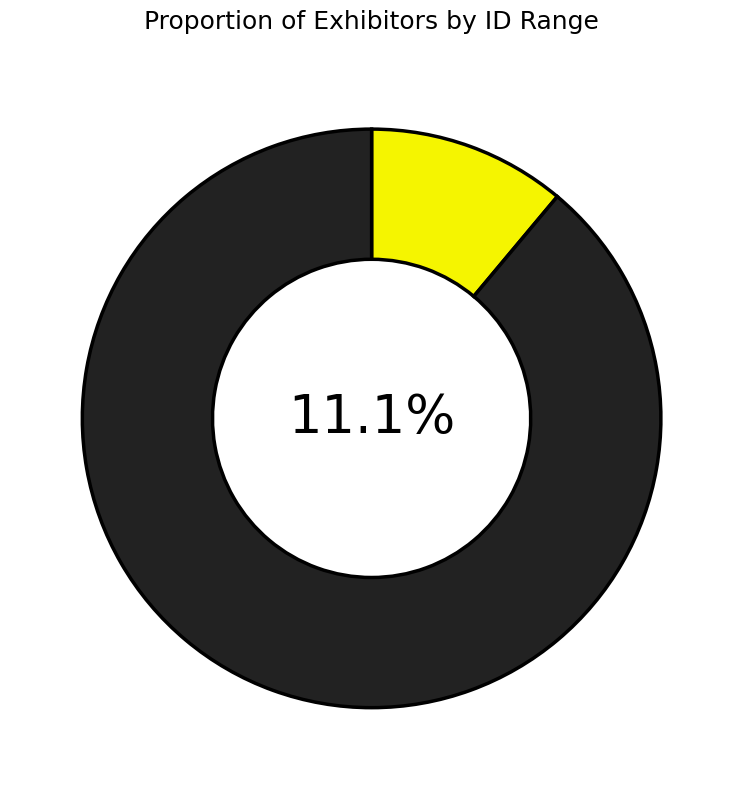

Is it true that LHD USA is 11% of the pie?

True